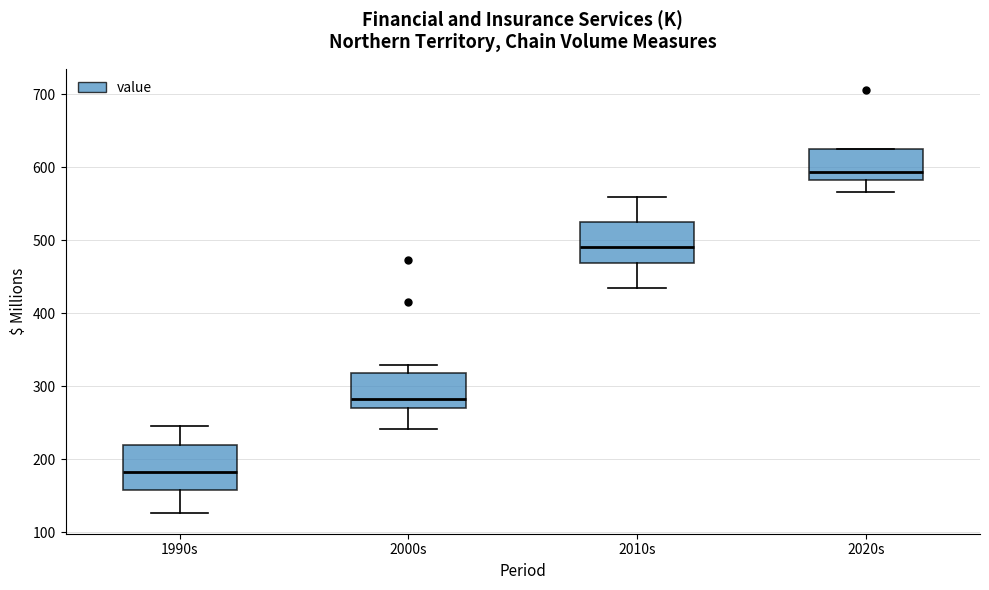

Reading left to right, transcribe this box plot: for each box, give where its median line is, the range the box spans, and where its two whiskers end, as read against the y-axis. The values are not printed on the chart, so give them approximately, as read against the axis.

1990s: median 180, box 160 to 220, whiskers 130 to 250
2000s: median 280, box 270 to 320, whiskers 240 to 330
2010s: median 490, box 470 to 530, whiskers 430 to 560
2020s: median 590, box 580 to 630, whiskers 570 to 630